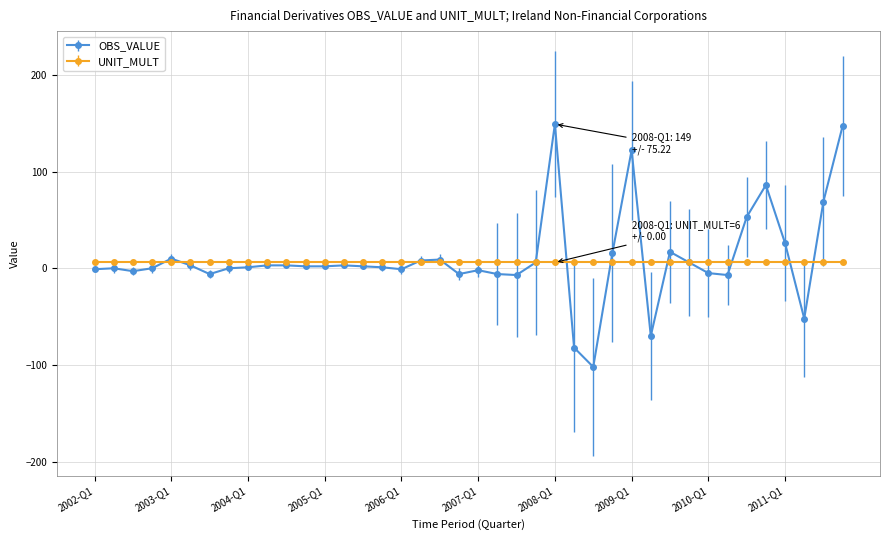

Does the chart have visible grid lines?

Yes